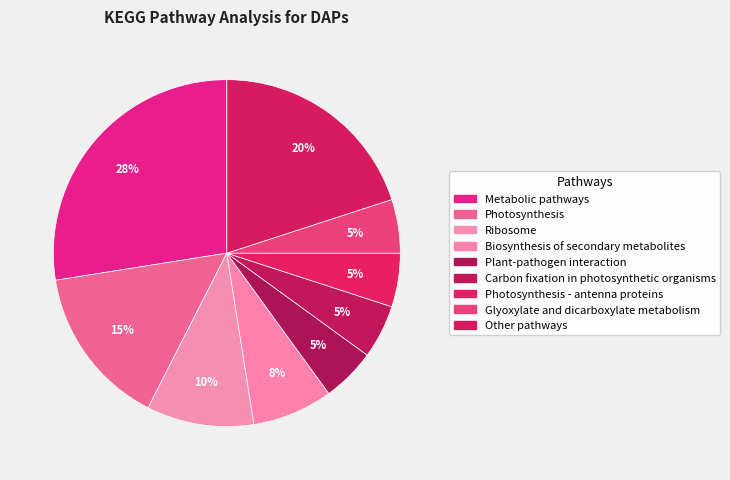

Count the number of slices in the pie.

9